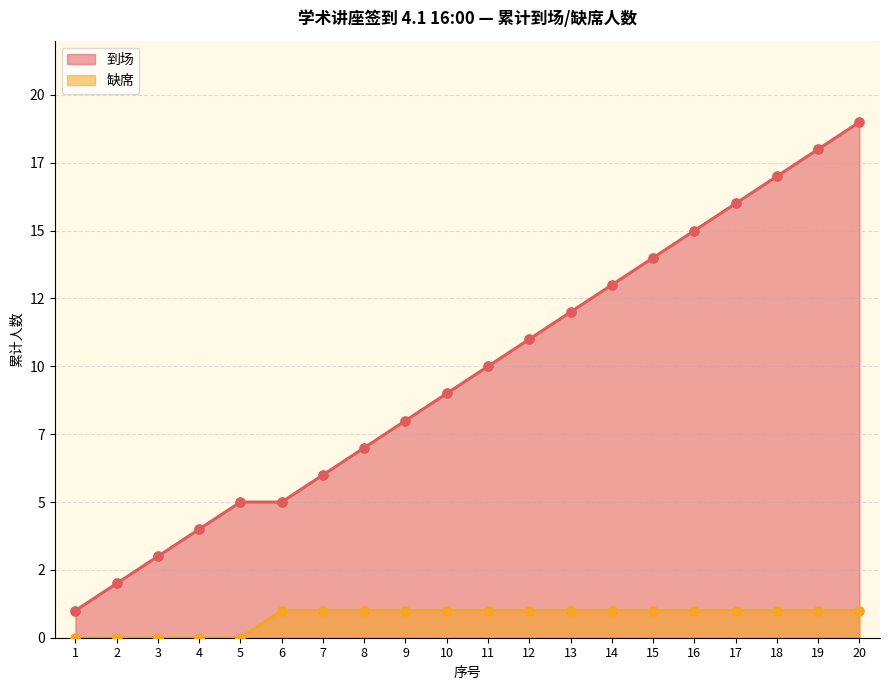

What is the change in value from 4 to 14?

+9